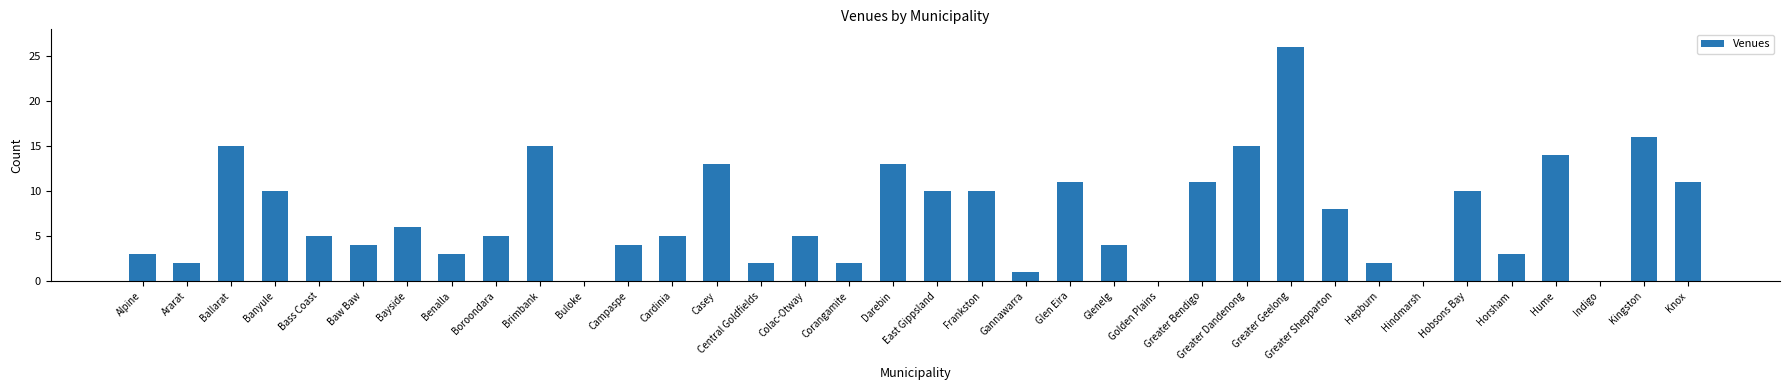

True or false: the data shows 6 at Bayside.

True